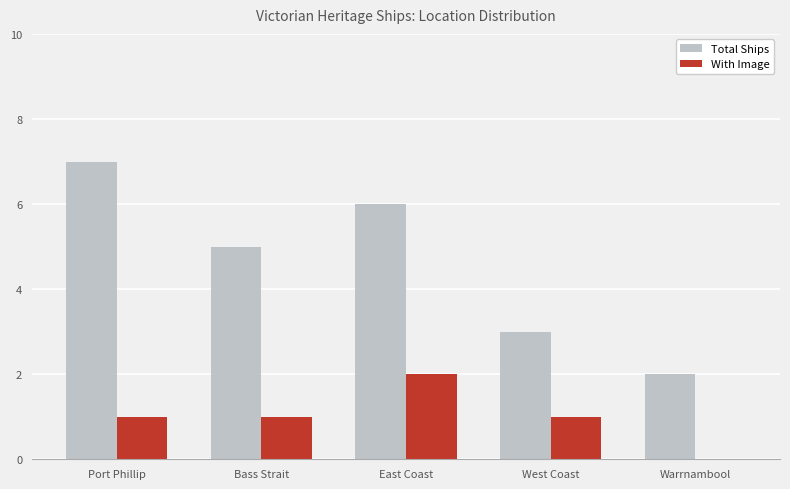

Between Bass Strait and West Coast, which series saw the biggest shift?

Total Ships